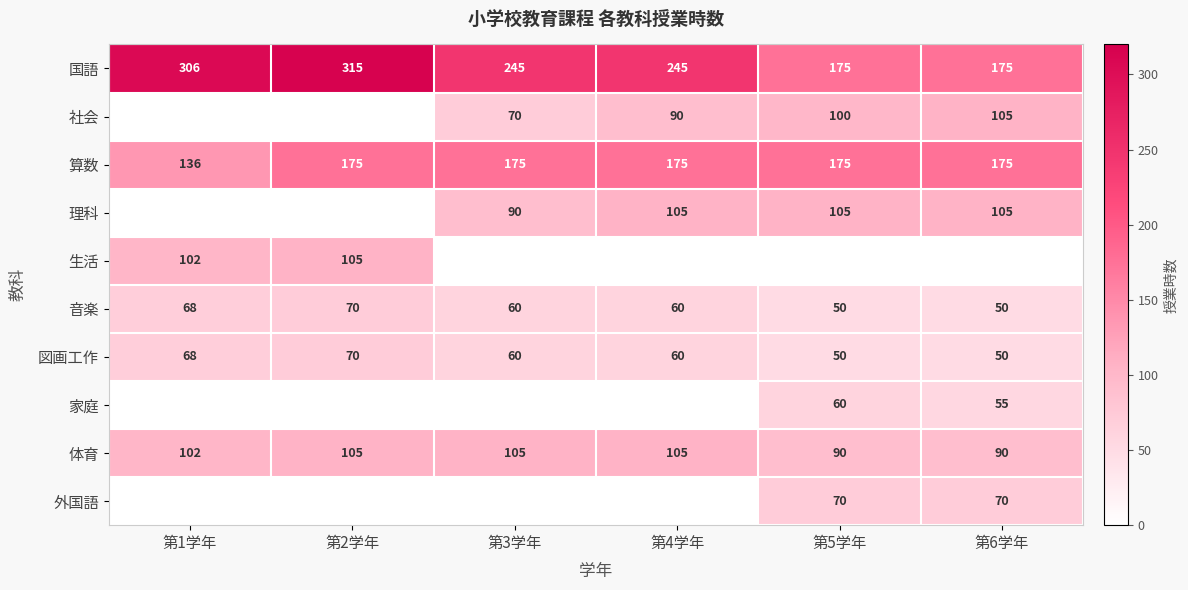

What is the sum of all 算数 values?

1011